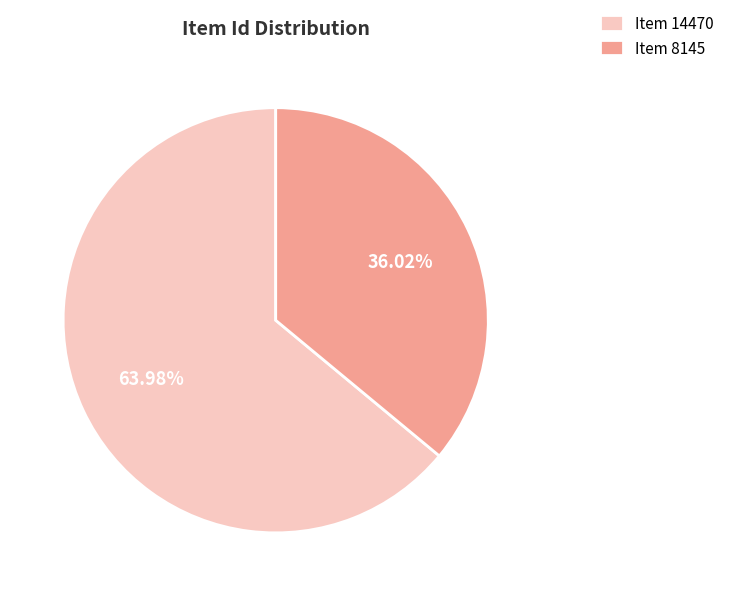

What is the largest slice in the pie chart?

Item 14470